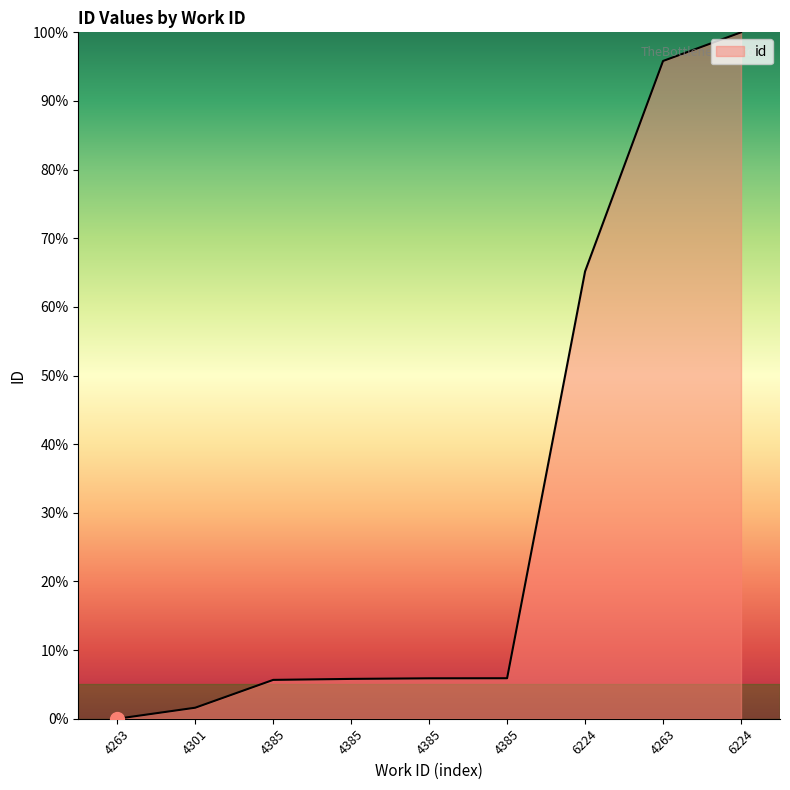

Between 4385 and 6224, which is larger?

6224